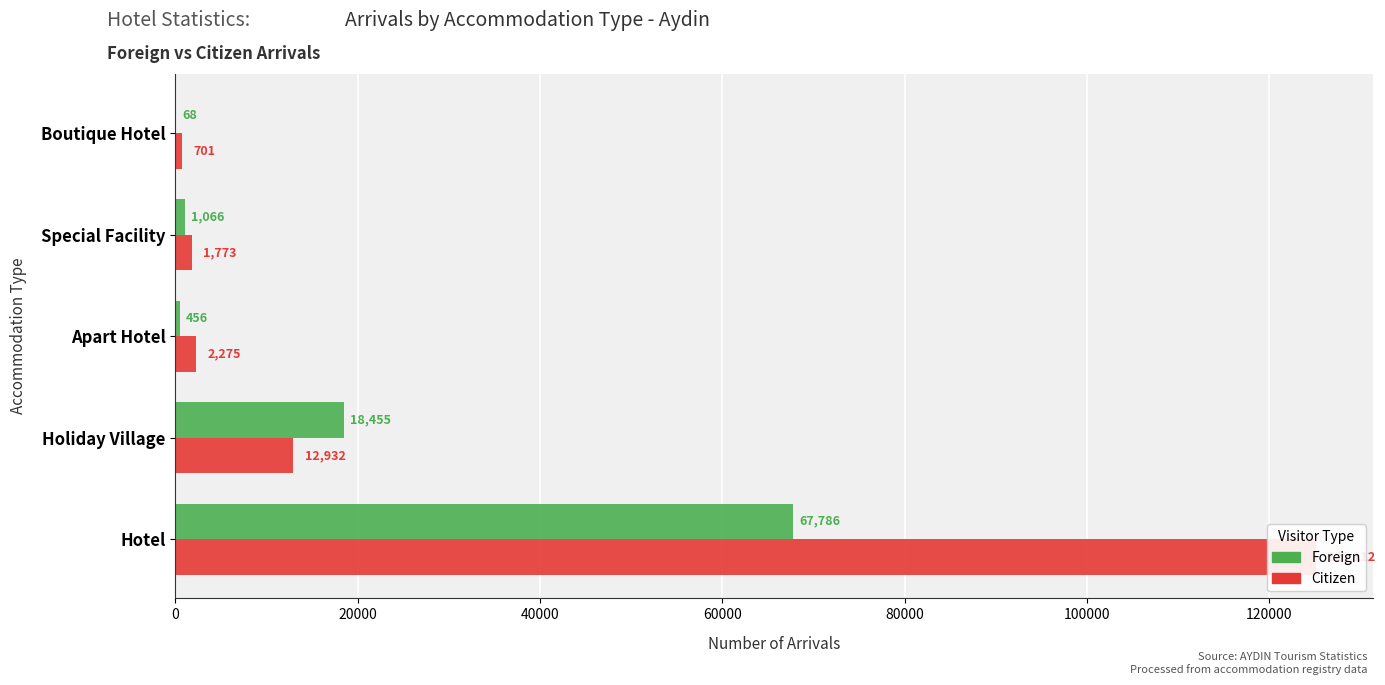

Rank the series by their maximum value, from lowest to highest.

Foreign Arrivals, Citizen Arrivals